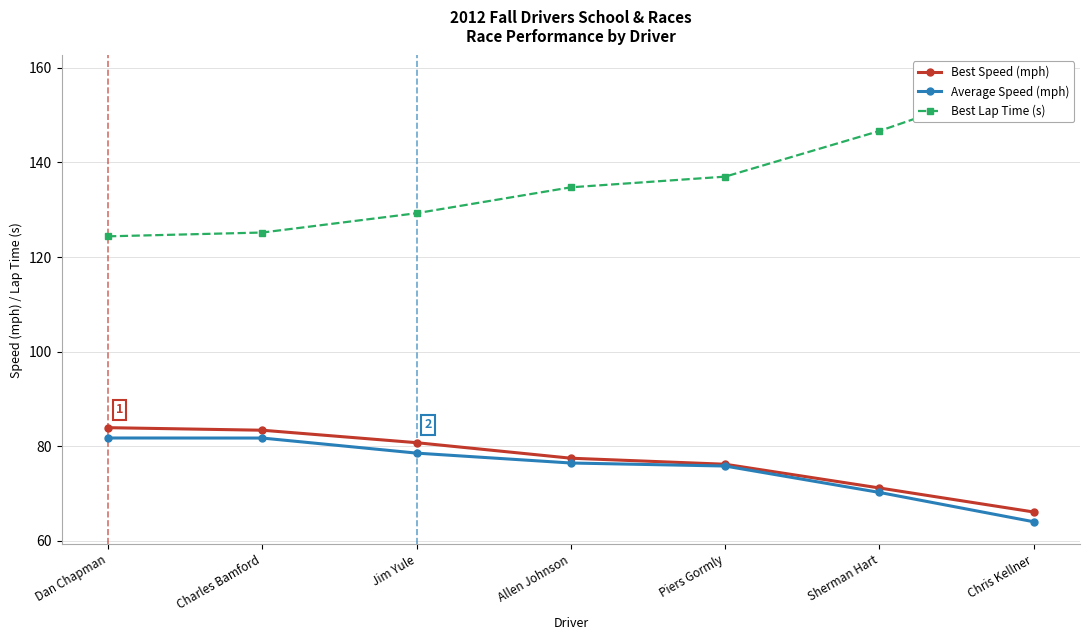

True or false: Average Speed (mph) and Best Lap Time (s) intersect in this chart.

False